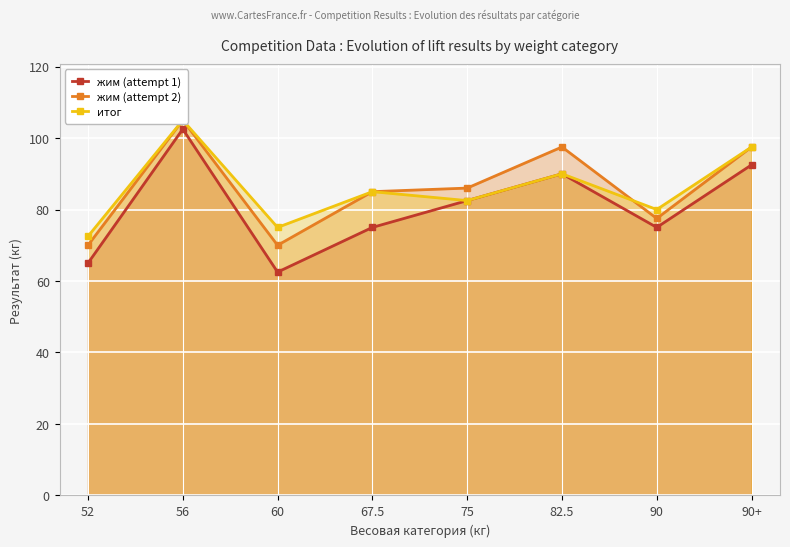

What is the sum of the жим (attempt 2) values at 60 and 90?

147.5